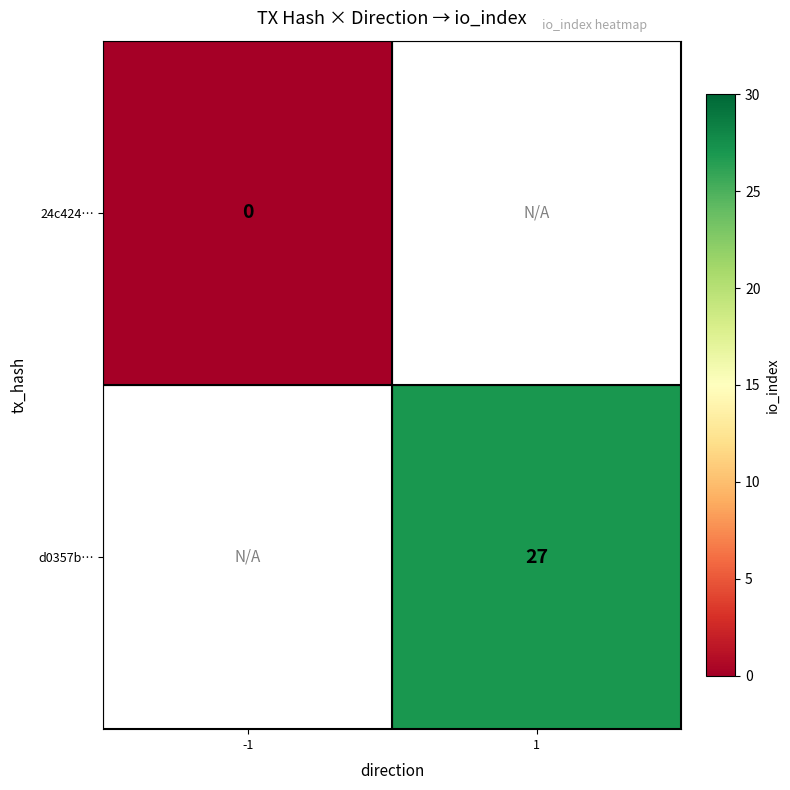

Which label corresponds to the smallest value in the chart?

-1